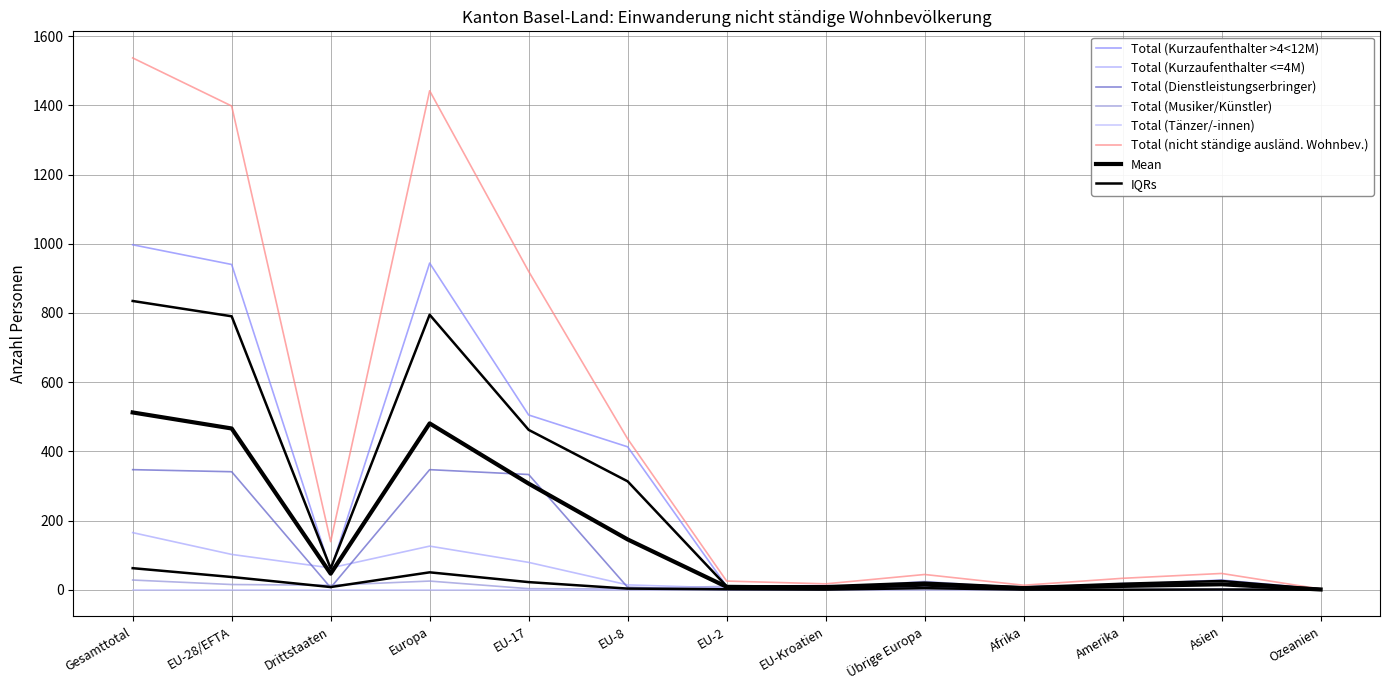

What is the label of the 5th point from the right?

Übrige Europa